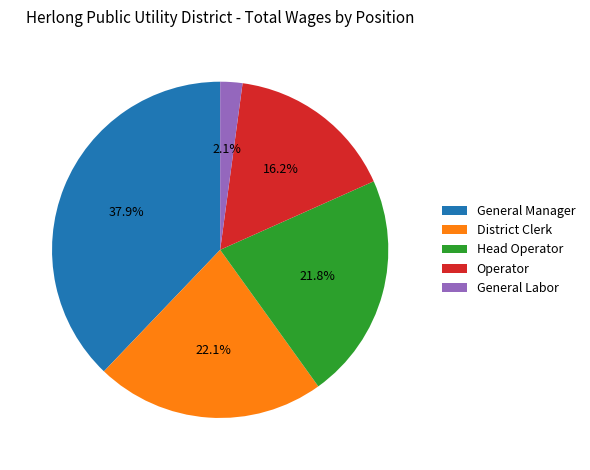

Which slice is the smallest?

General Labor